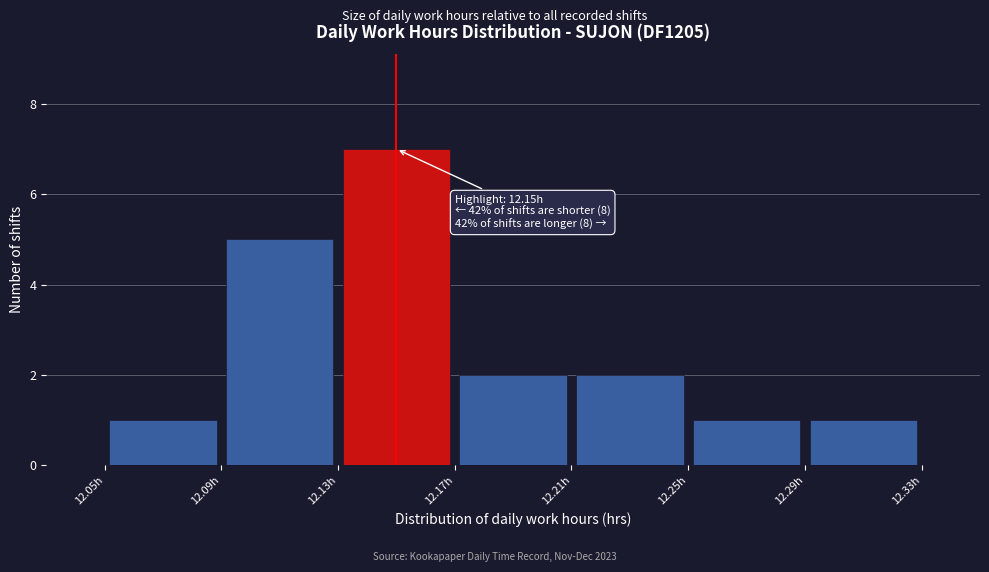

Which range on the x-axis has the tallest bar?

12.13 to 12.17